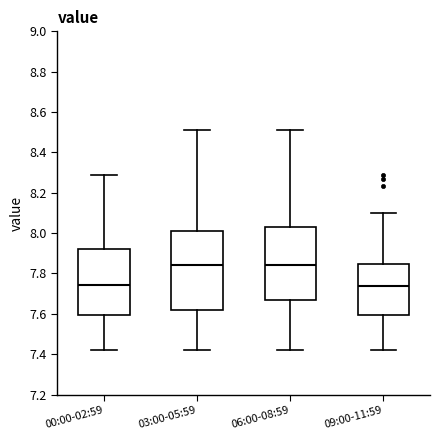

Where is the upper edge of the box for 09:00-11:59 on the y-axis? The values are not printed on the chart, so give them approximately, as read against the axis.

7.84